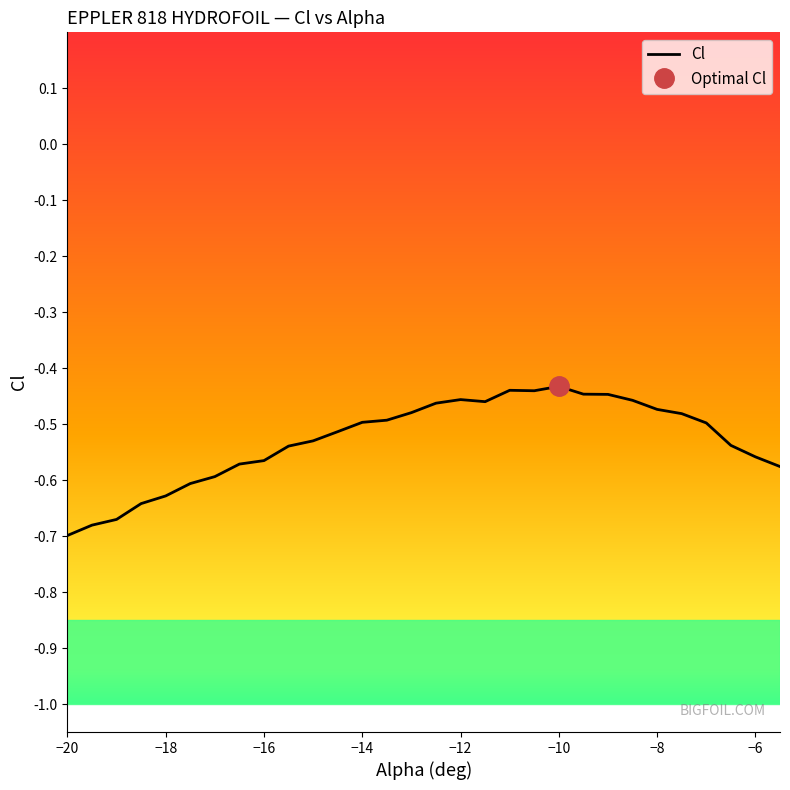

How many points are higher than both their immediate neighbors (excluding endpoints)?

3